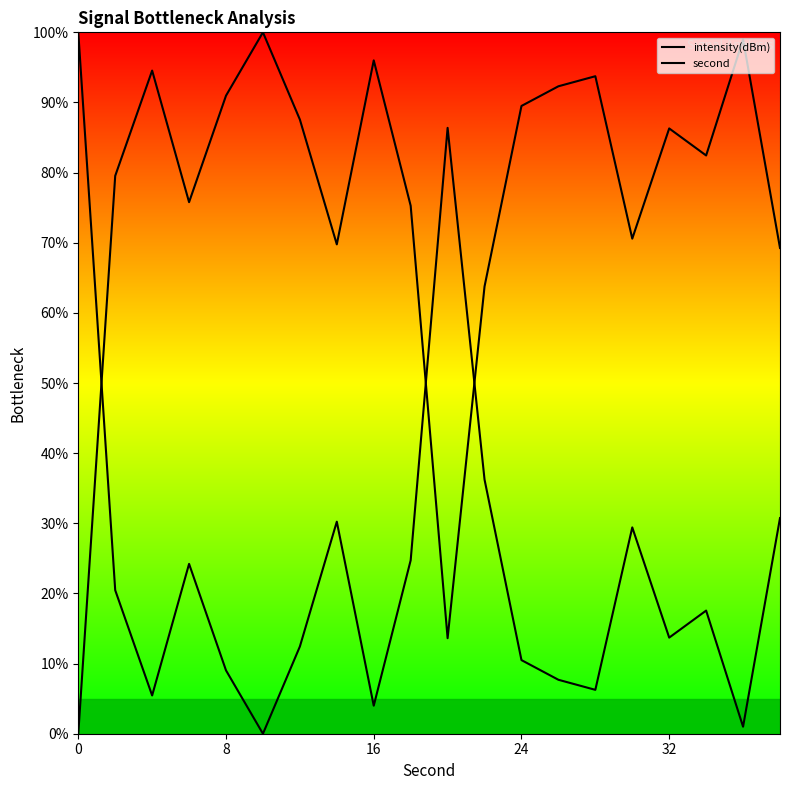

How many lines are shown in the chart?

2